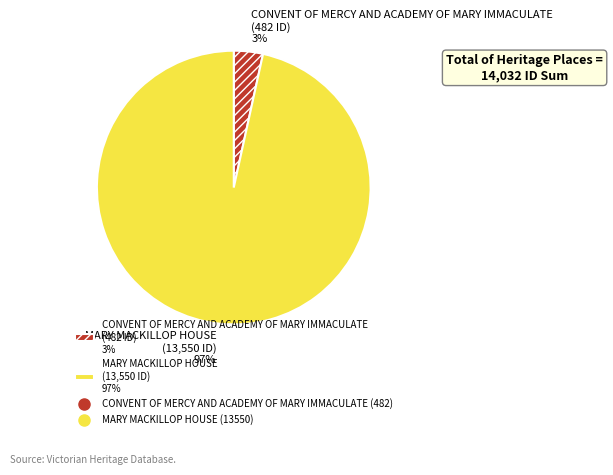

Which has a higher value, CONVENT OF MERCY AND ACADEMY OF MARY IMMACULATE (482 ID) 3% or MARY MACKILLOP HOUSE (13,550 ID) 97%?

MARY MACKILLOP HOUSE (13,550 ID) 97%